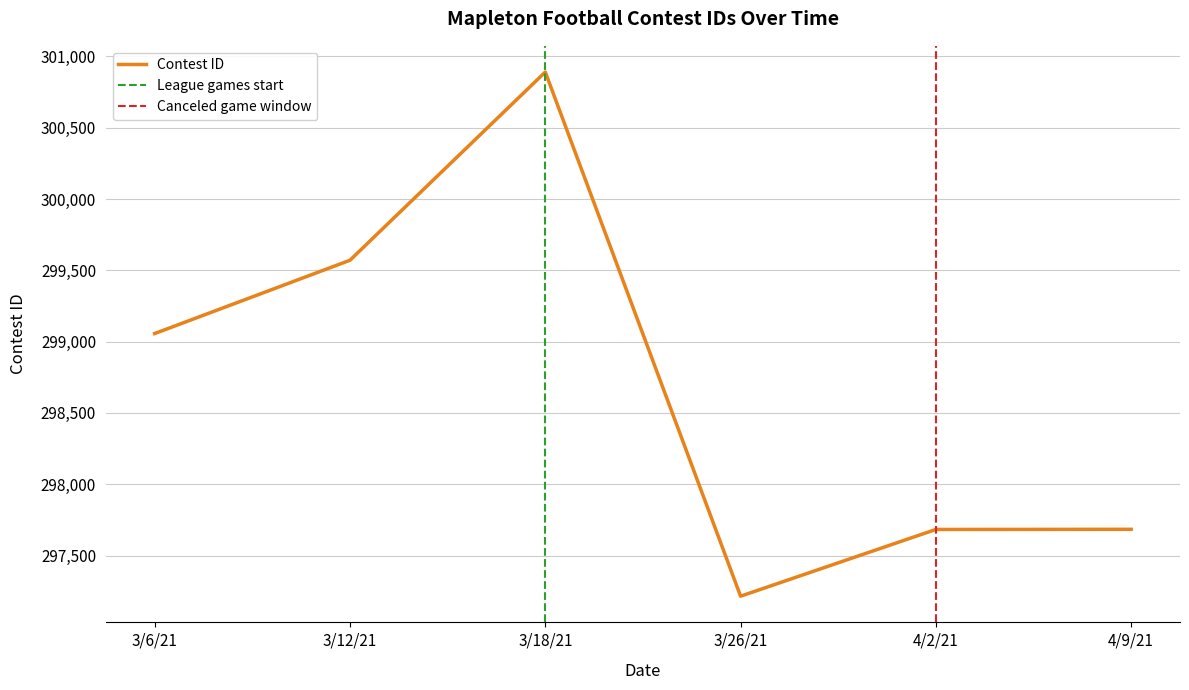

What position from the left is 3/26/21?

4